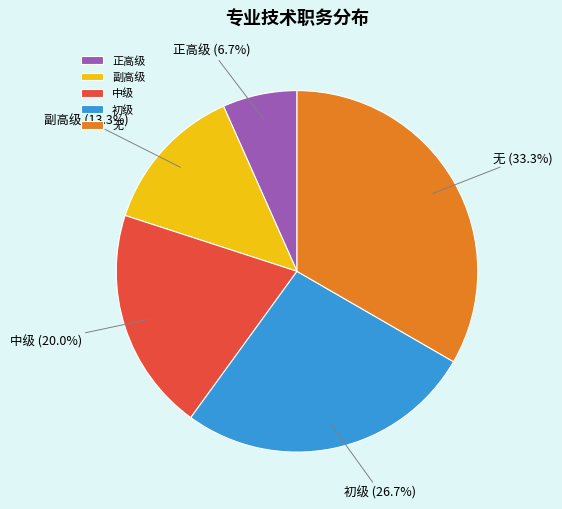

Is 副高级 the majority of the pie?

No